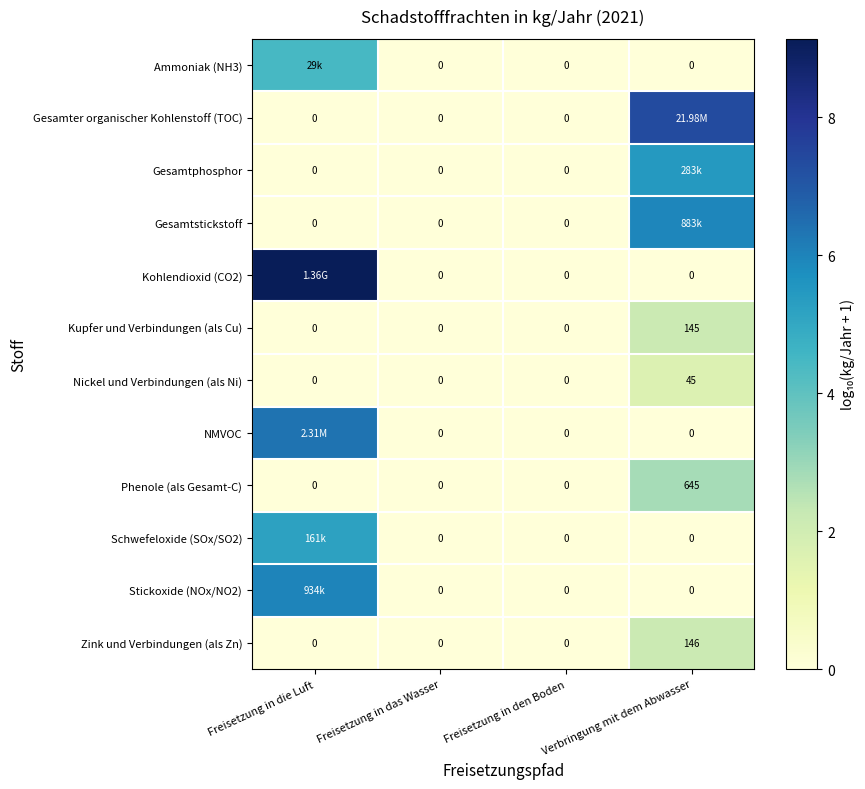

Is the value of Kupfer und Verbindungen (als Cu) at Freisetzung in den Boden greater than the value of Gesamter organischer Kohlenstoff (TOC) at Freisetzung in den Boden?

No